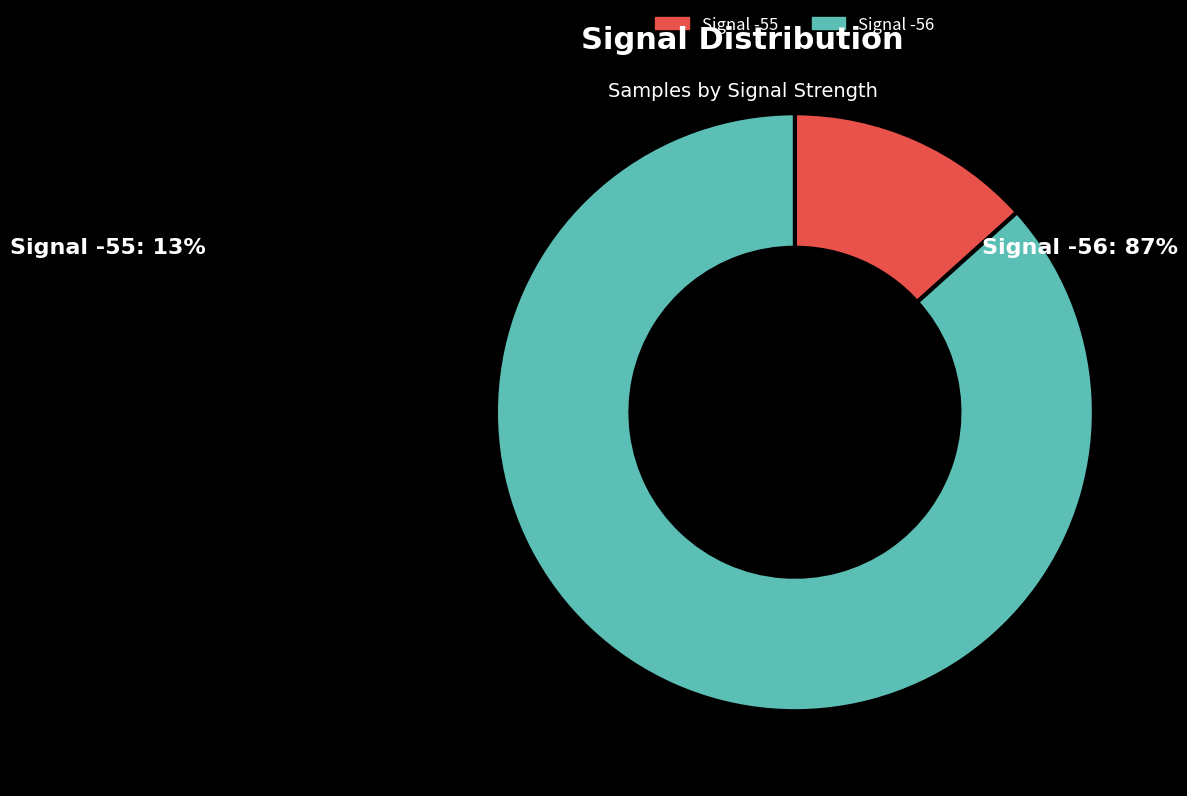

Is there any slice that represents more than half of the pie?

Yes